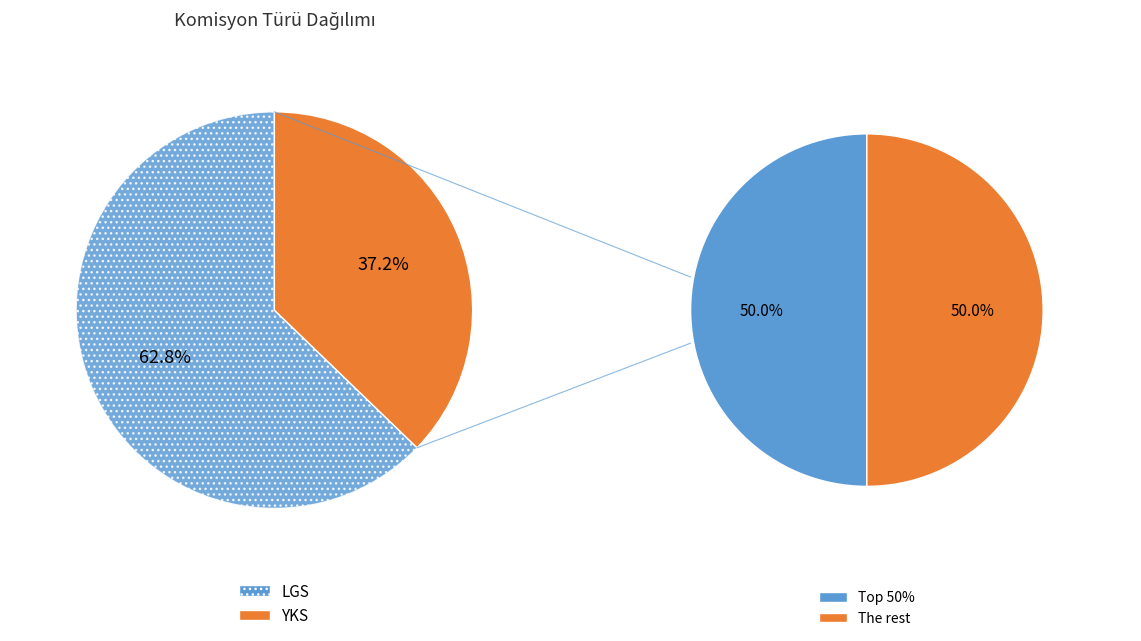

To the nearest percent, what is the combined percentage of YKS and LGS?

100%